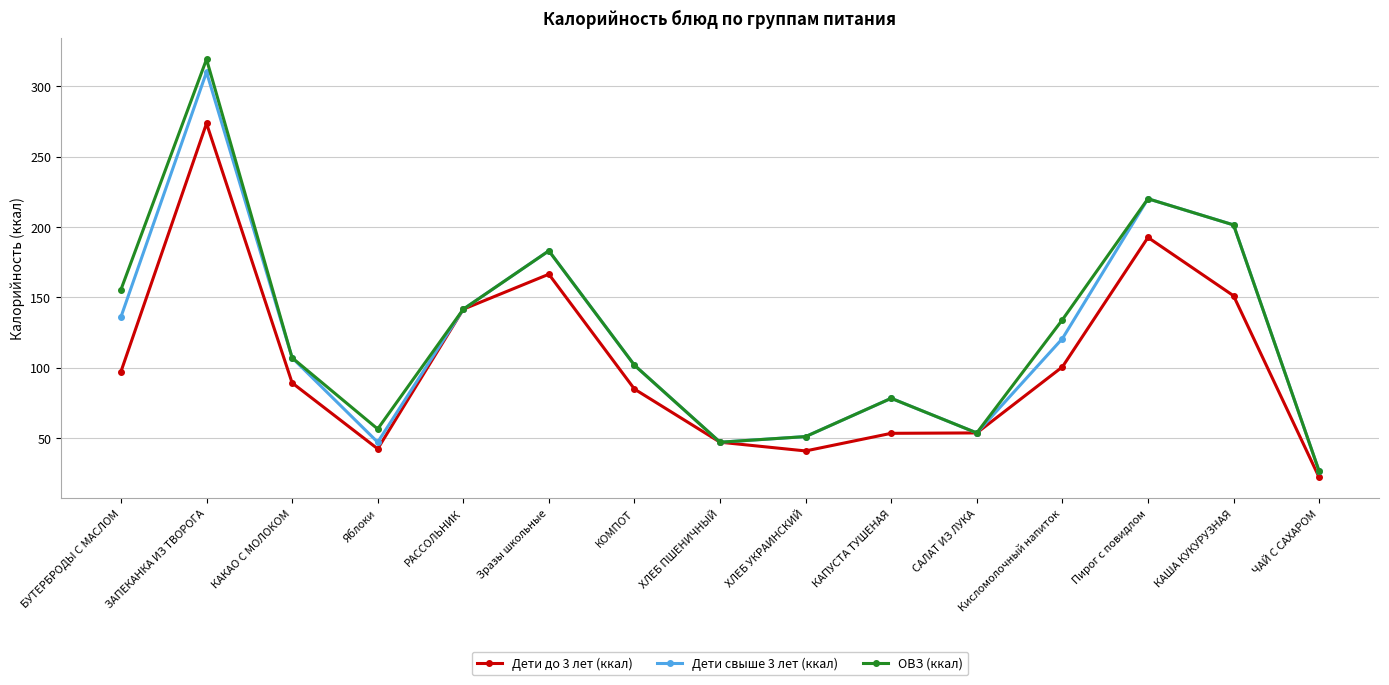

Between ЗАПЕКАНКА ИЗ ТВОРОГА and Зразы школьные, which series saw the biggest shift?

ОВЗ (ккал)